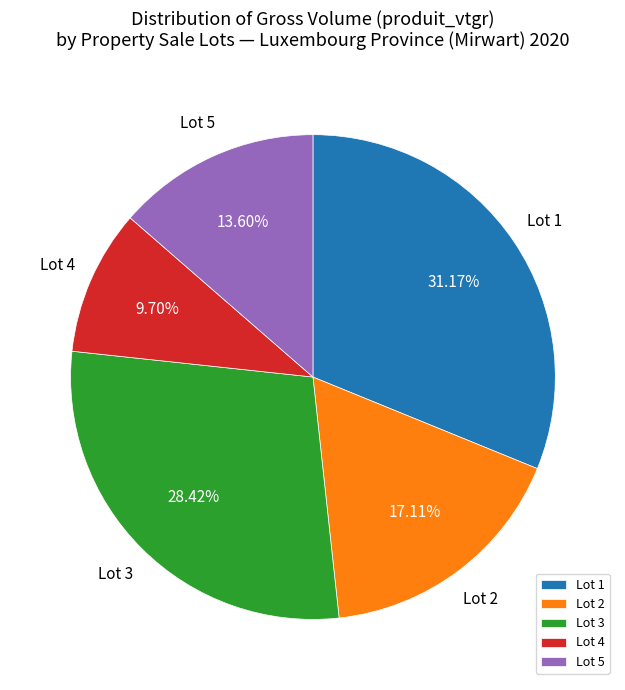

Does any single category account for the majority?

No